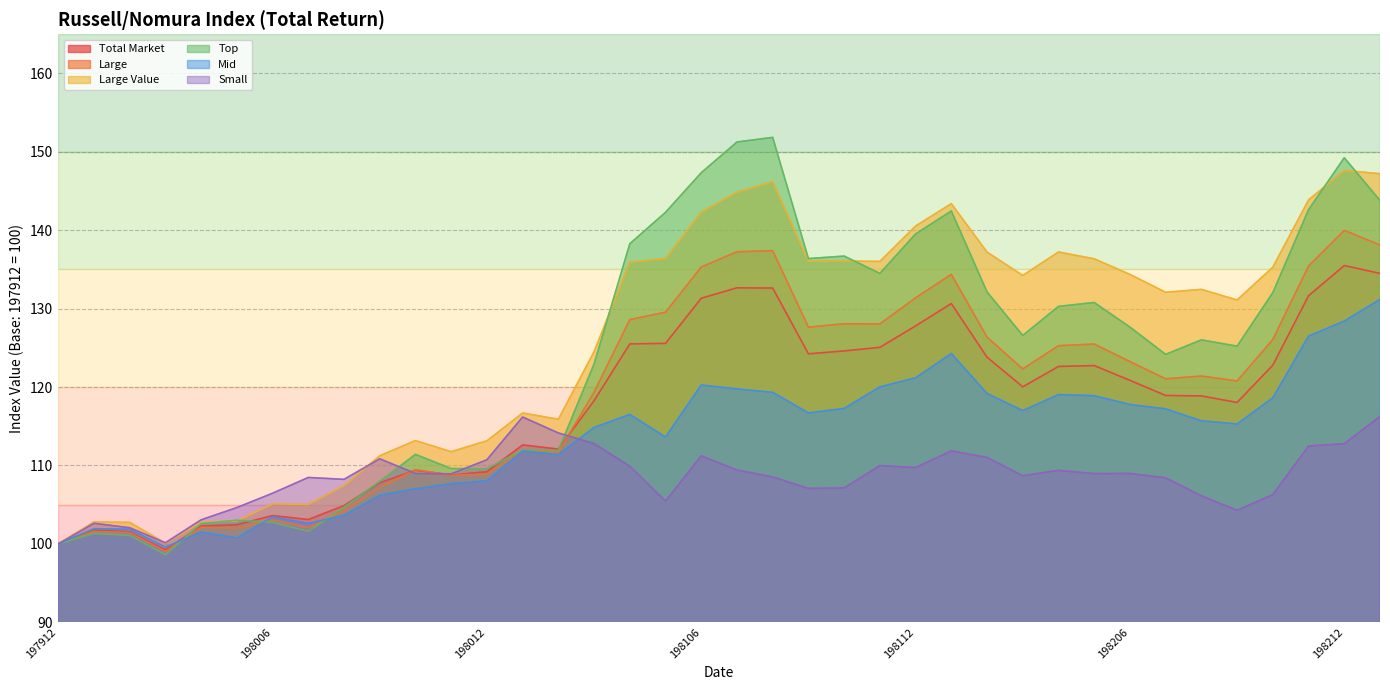

What is the greatest value displayed?

151.8